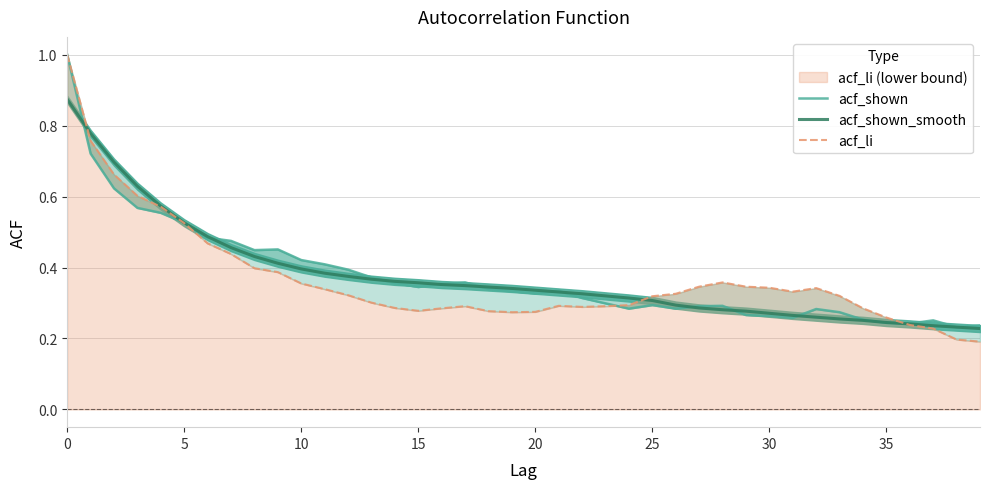

Which series has the largest total across all categories?

acf_shown